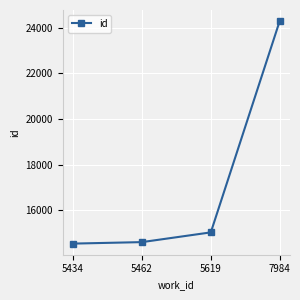

What is the greatest value displayed?

24295